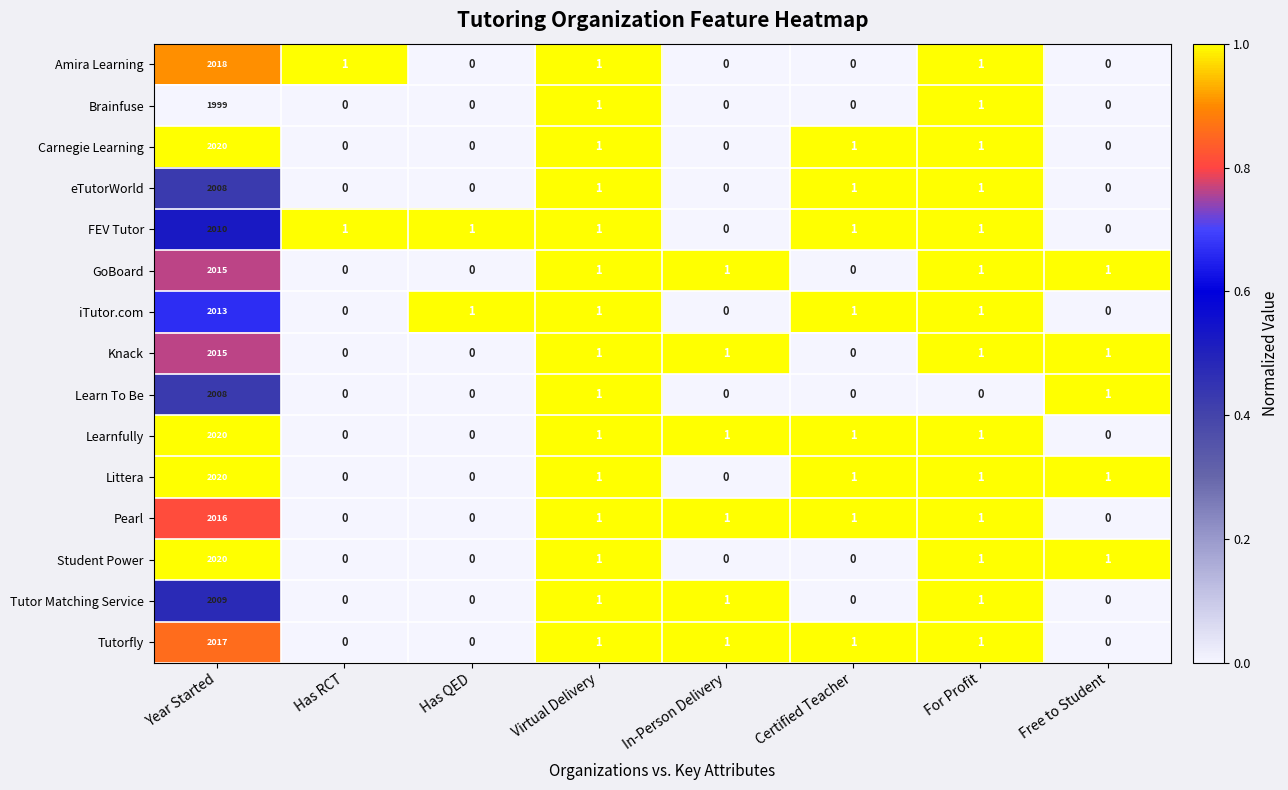

What is the greatest value displayed?

2020